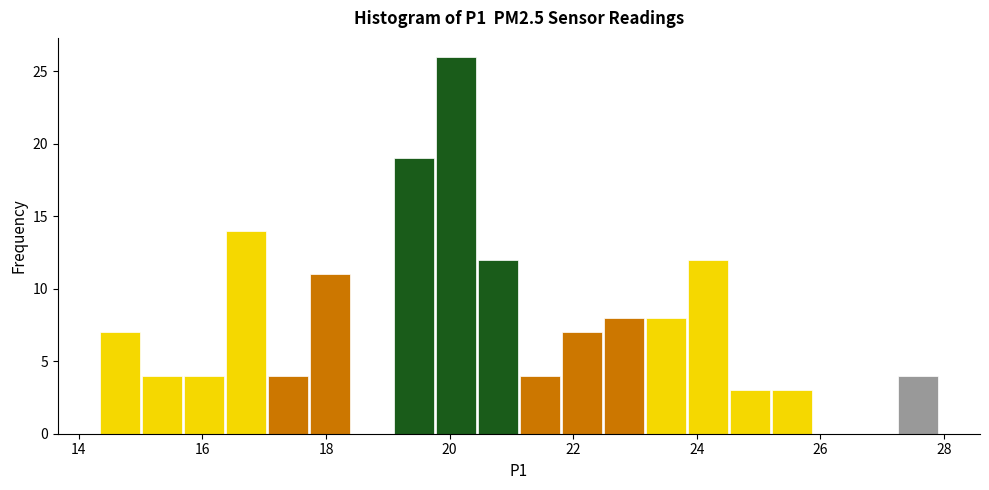

Read against the x-axis, roughly where is the centre of the tallest bar?

20.2